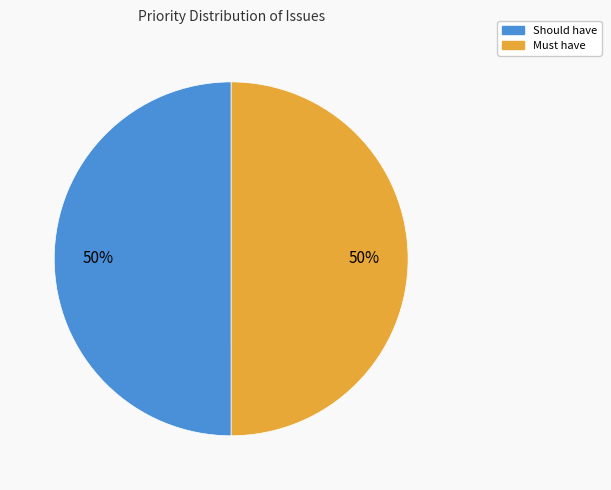

How many slices are in this pie chart?

2